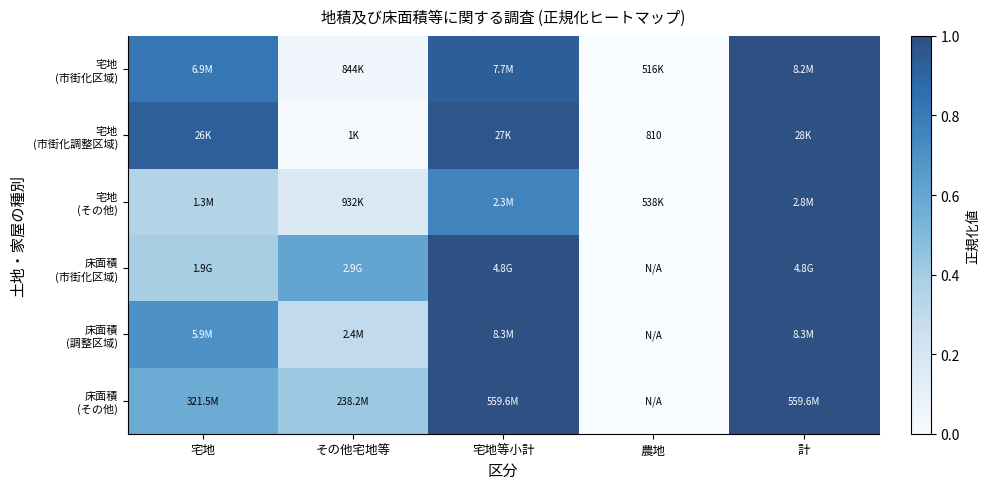

At which category is the sum across all series the highest?

計